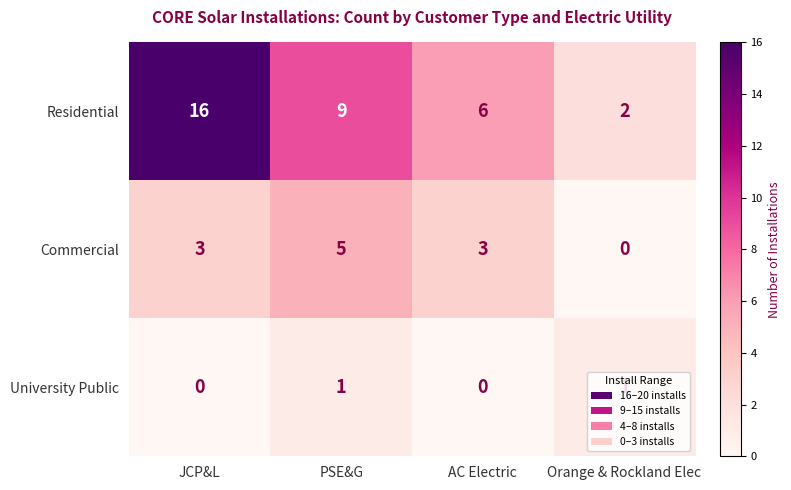

What is the highest value of the Commercial series?

5